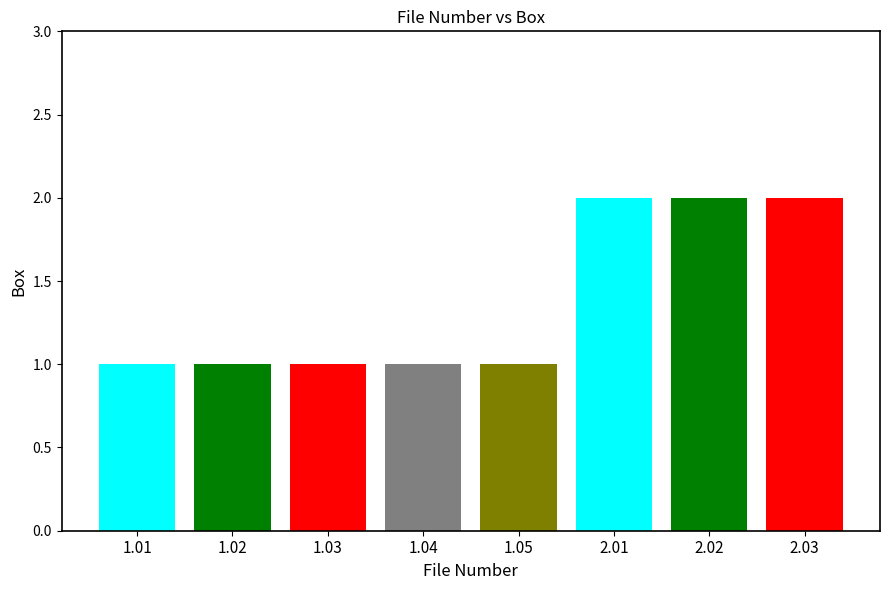

Reading left to right, list all the values displayed in this chart.

1.01=1	1.02=1	1.03=1	1.04=1	1.05=1	2.01=2	2.02=2	2.03=2